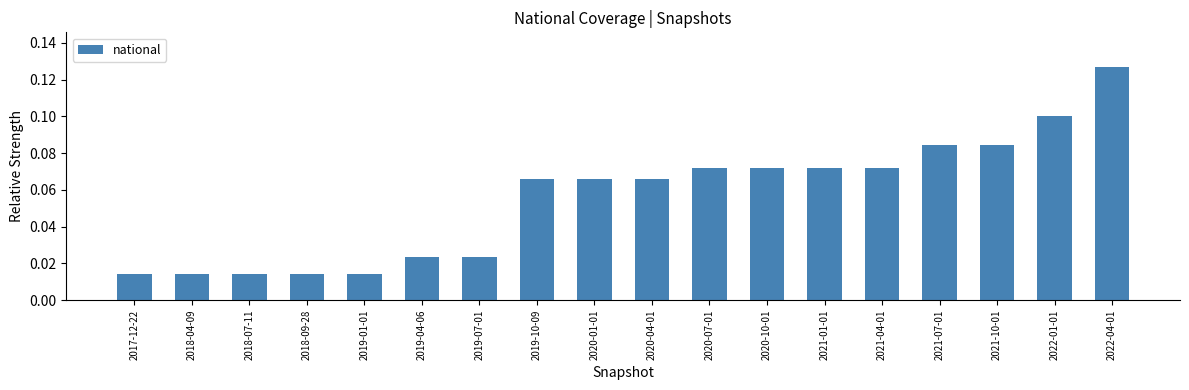

The value at 2020-10-01 is 0.0. True or false?

False